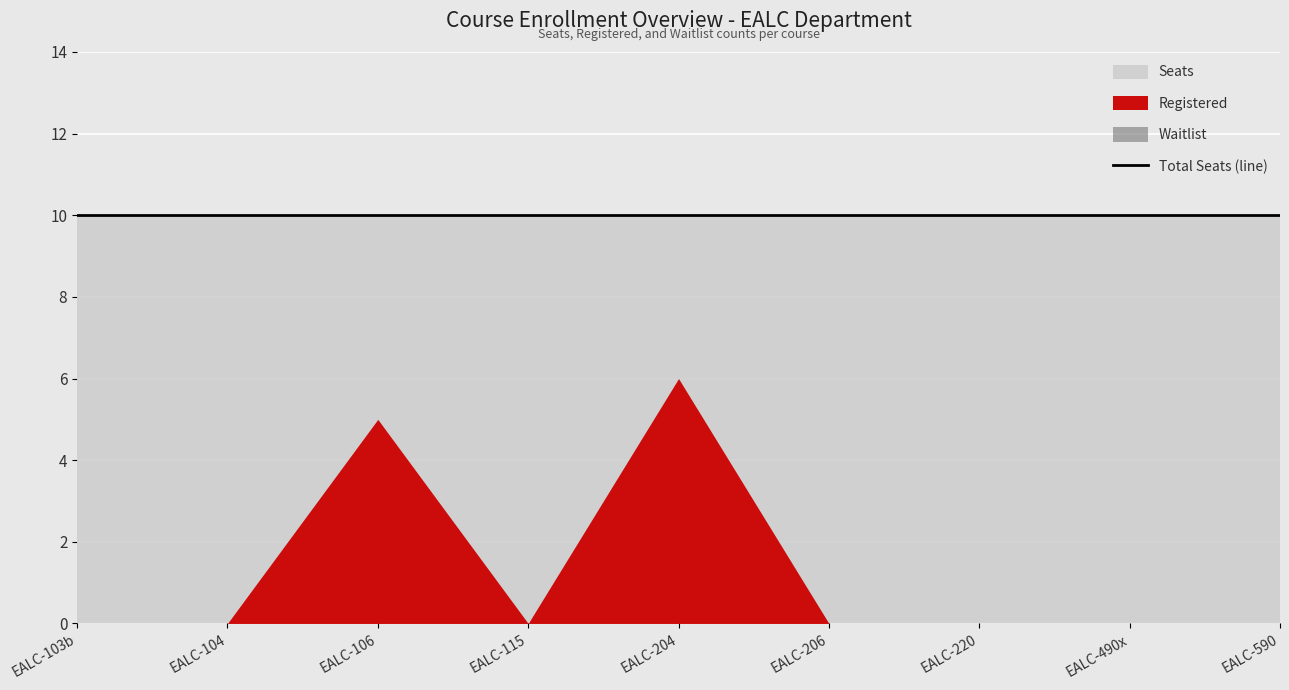

What is the label of the 3rd point from the right?

EALC-220